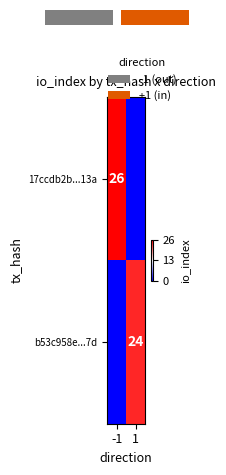

Is it true that b53c958e...7d equals 24 at 1?

True